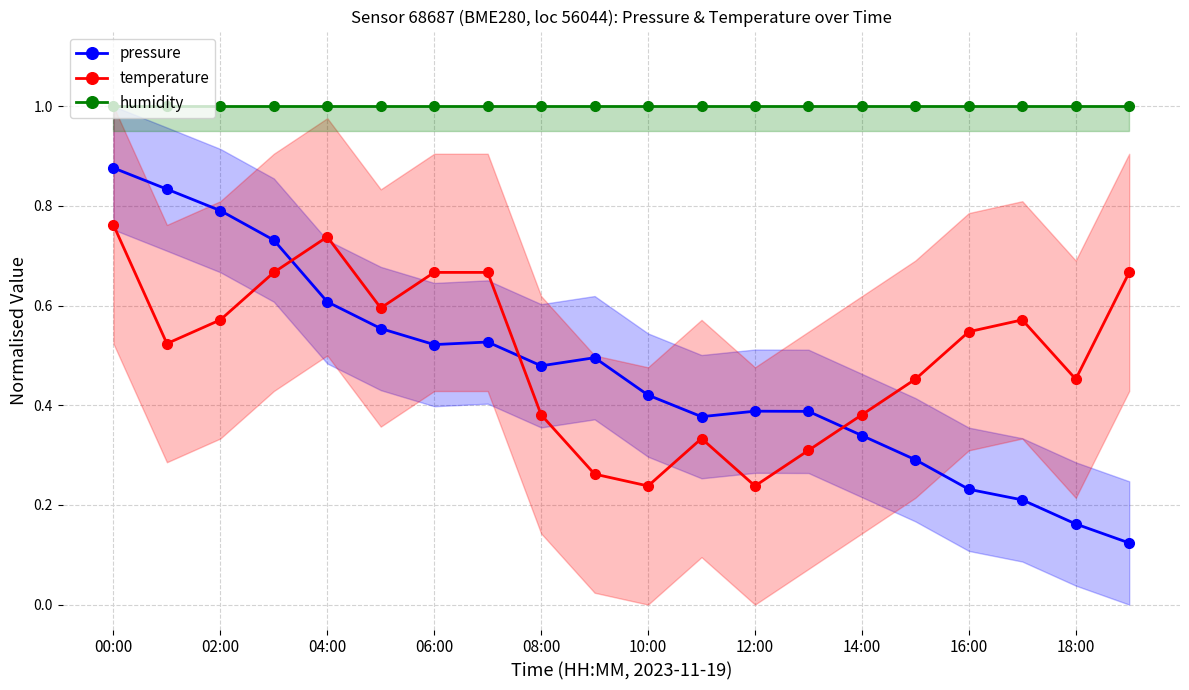

True or false: pressure has more than 0 points higher than both neighbors.

True